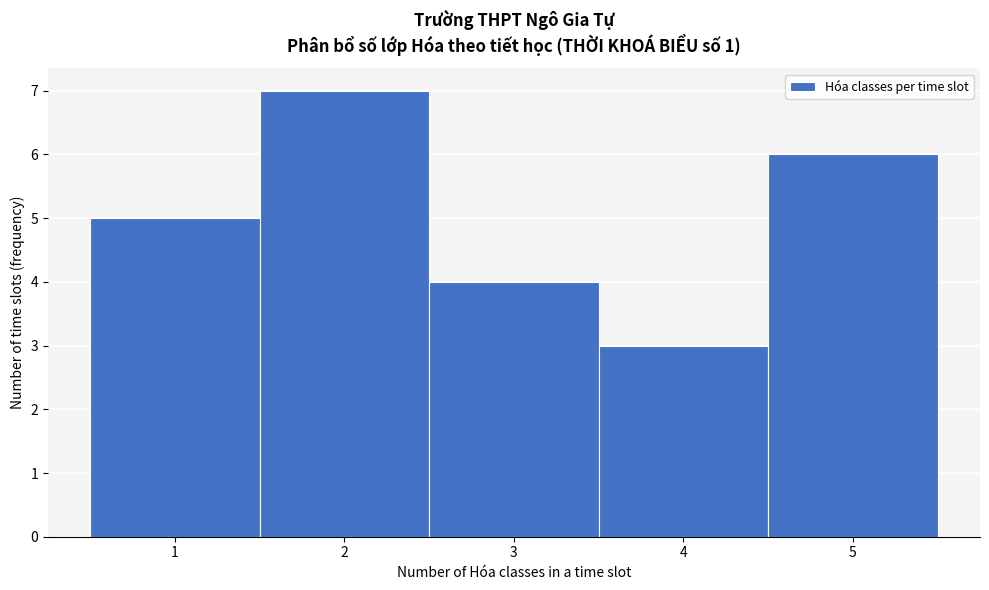

Reading left to right, list every bar in this chart as the range it spans on the x-axis followed by its height. The values are not printed on the chart, so give them approximately, as read against the axis.

0.5 to 1.5: 5
1.5 to 2.5: 7
2.5 to 3.5: 4
3.5 to 4.5: 3
4.5 to 5.5: 6